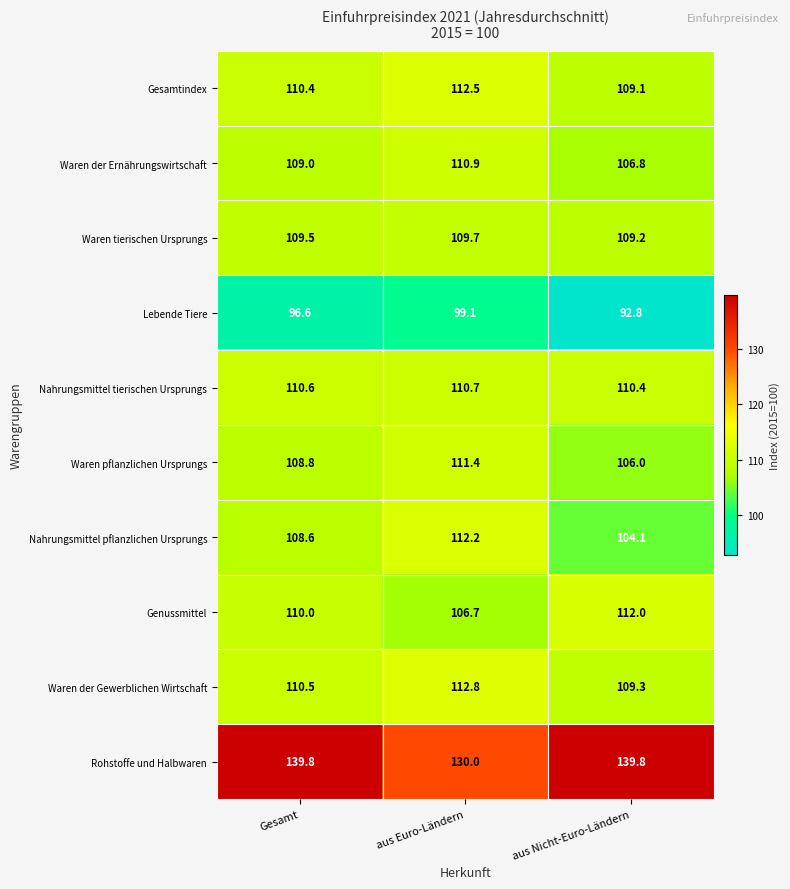

True or false: Waren der Gewerblichen Wirtschaft has a value of 185.0 at Gesamt.

False